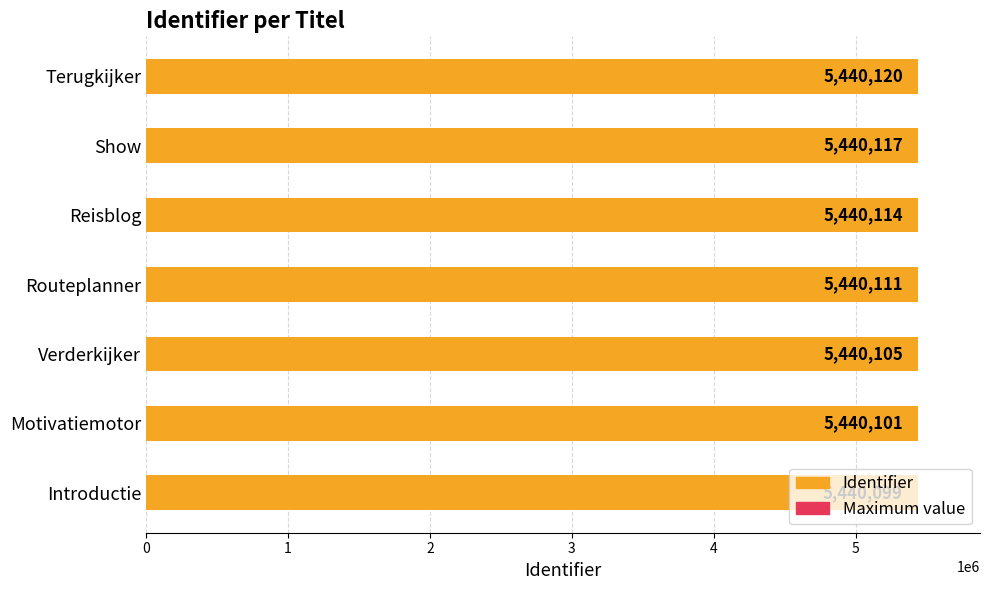

What is the value of the Identifier bar at the 1st from the left?

5440099.0